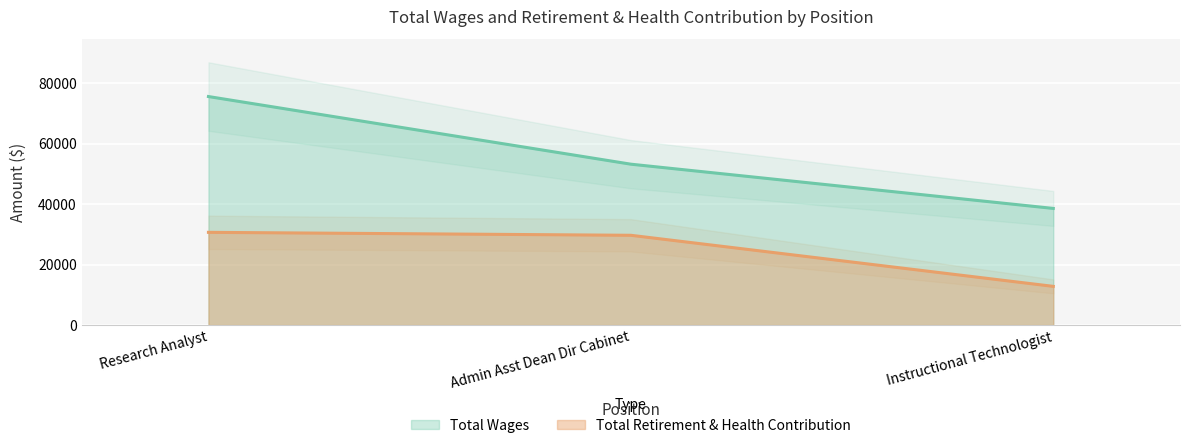

What is the minimum value shown in the chart?

12777